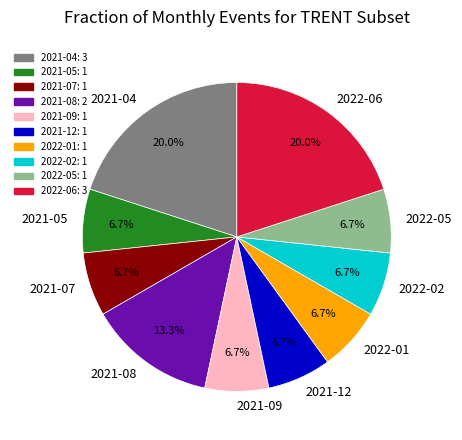

Which has a higher value, 2022-06 or 2022-05?

2022-06